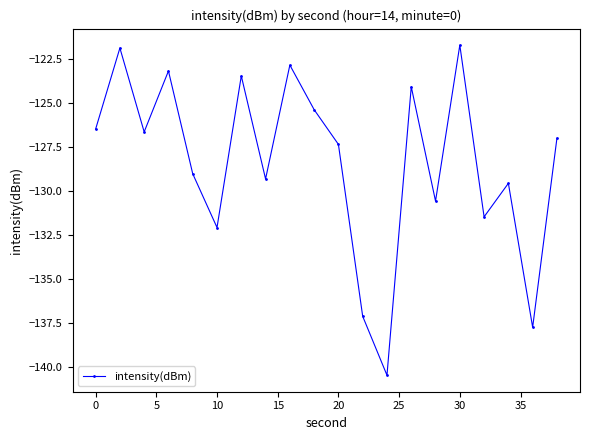

What is the difference between the maximum and minimum values?

18.8